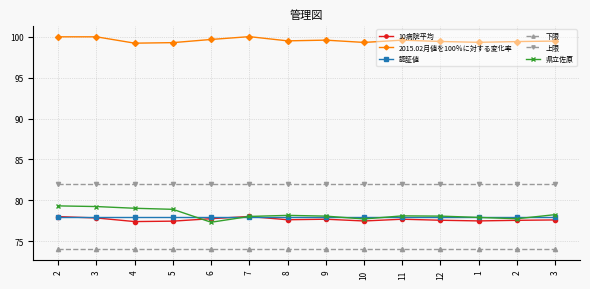

Is this an area chart (filled region under the line)?

No